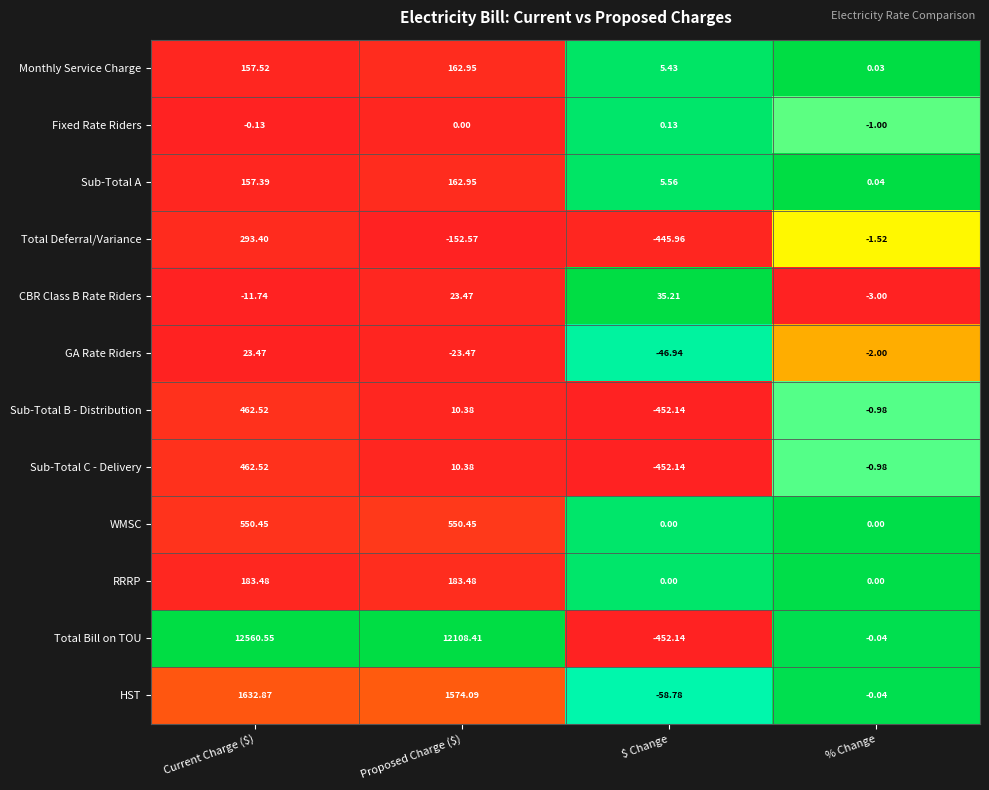

Which series has the largest range (max minus min)?

Total Bill on TOU